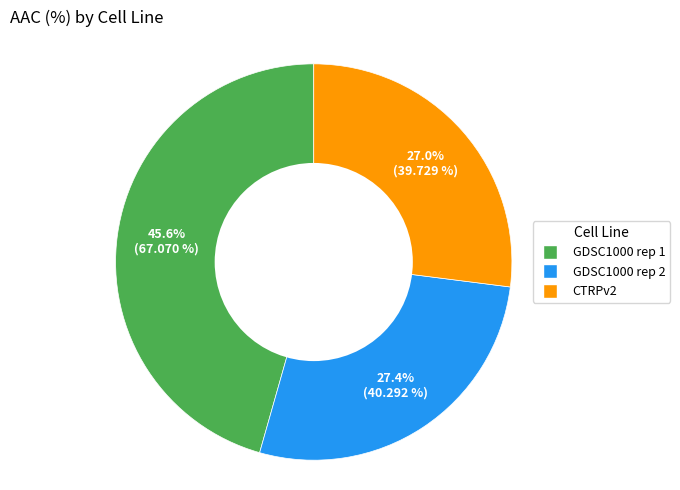

How many segments does this pie chart have?

3